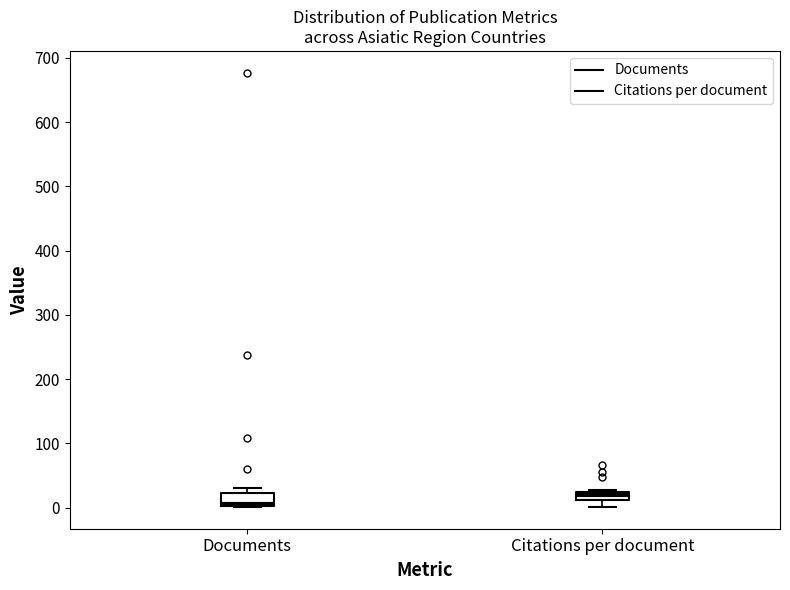

Where does the lower whisker of the box for Citations per document end on the y-axis? The values are not printed on the chart, so give them approximately, as read against the axis.

0